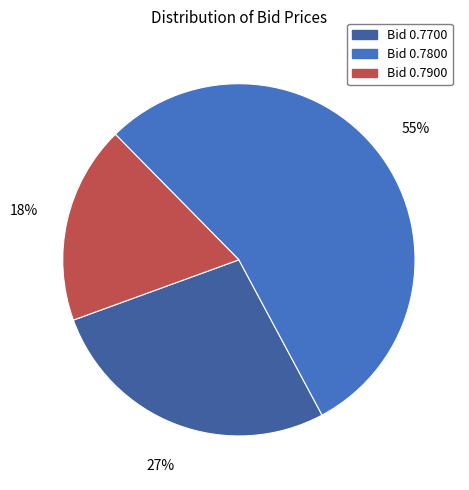

The Bid 0.7900 slice represents 3% of the pie. True or false?

False